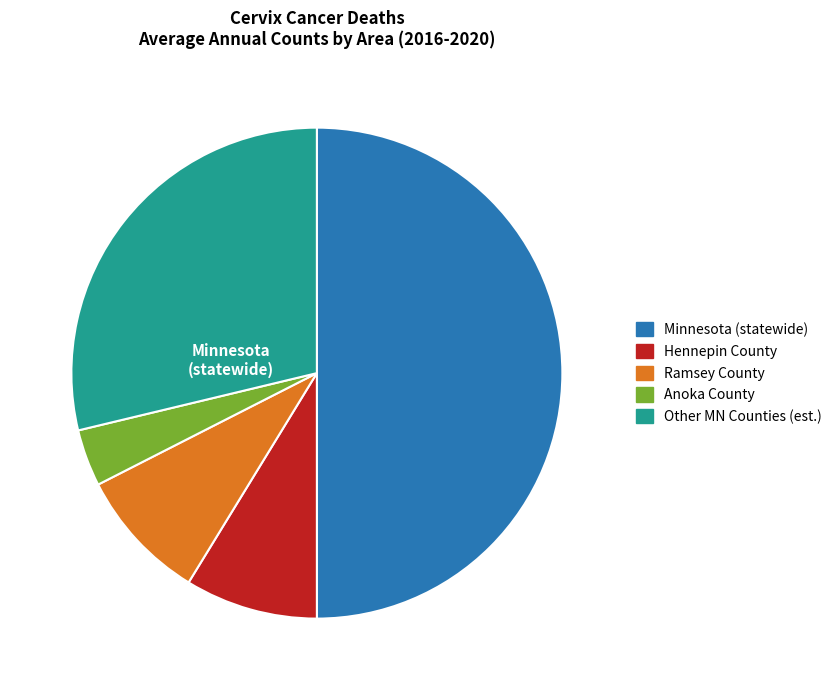

Which category has the biggest portion of the pie?

Minnesota